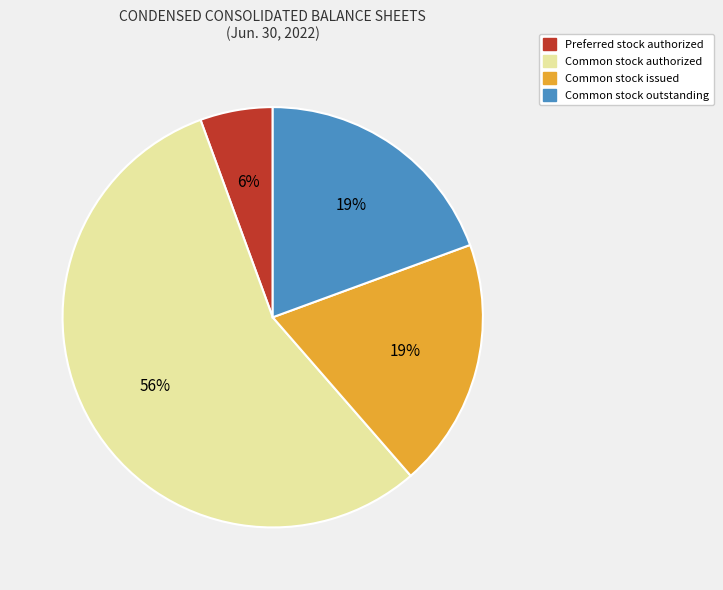

What is the ratio of the value at Common stock outstanding to the value at Common stock issued?

1.0